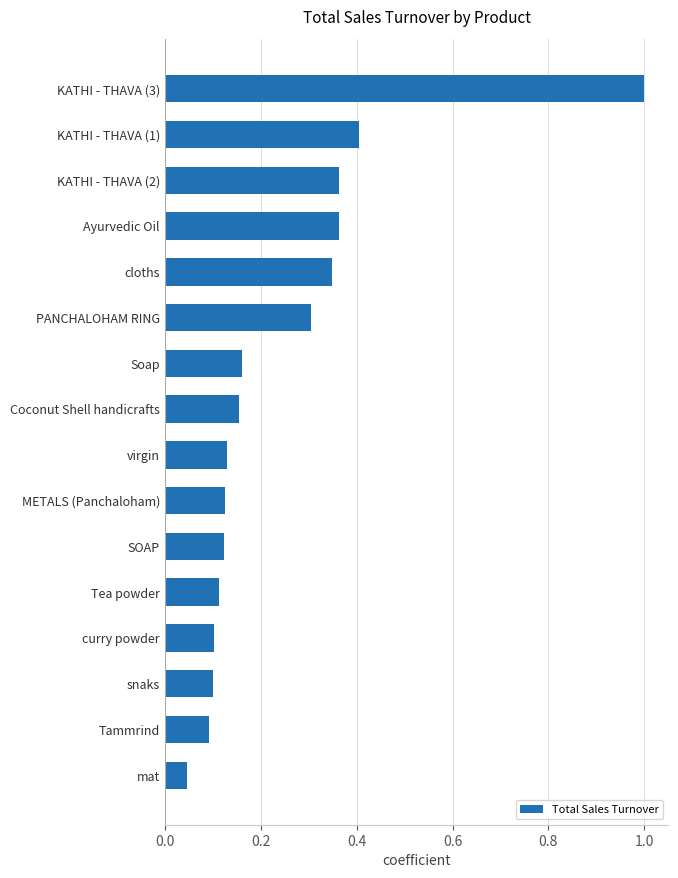

What is the greatest value displayed?

1.0